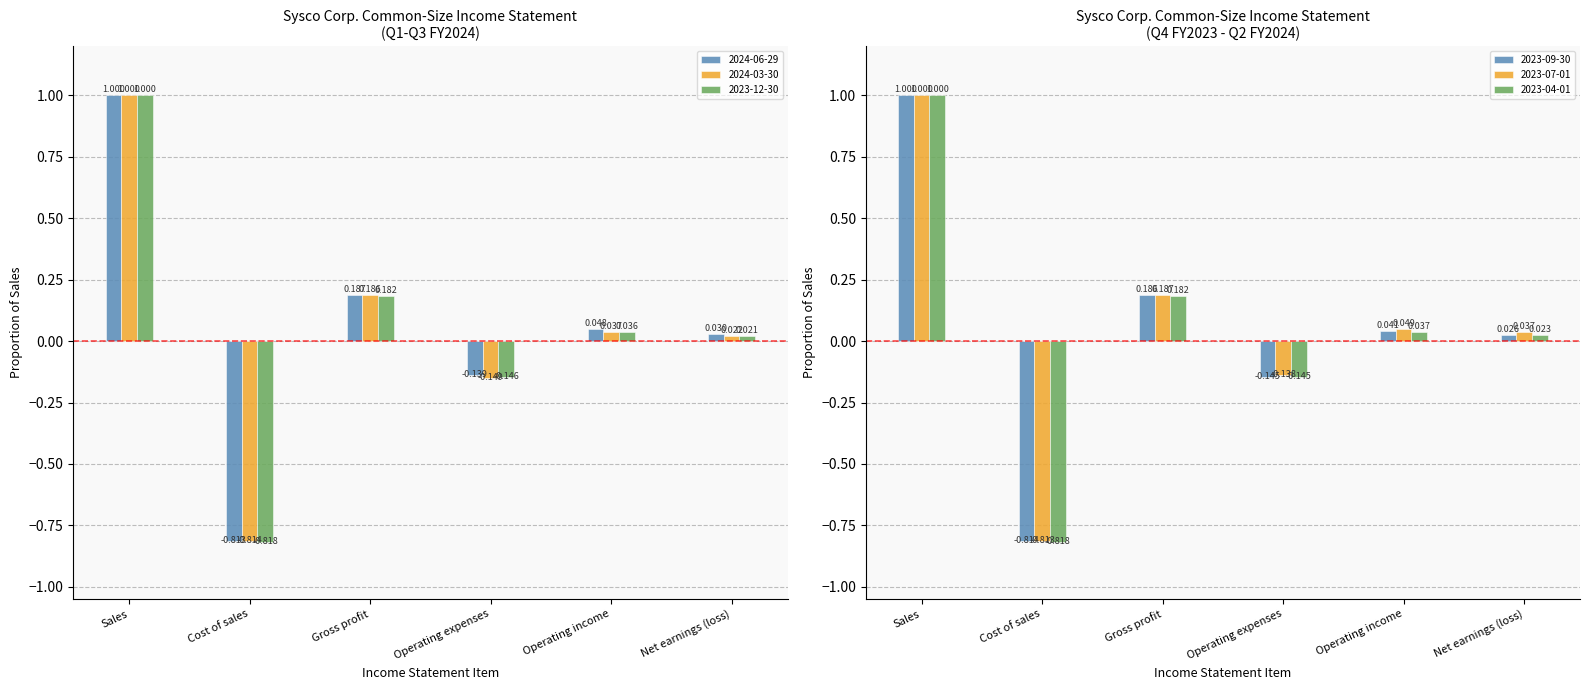

What position from the left is Sales?

1